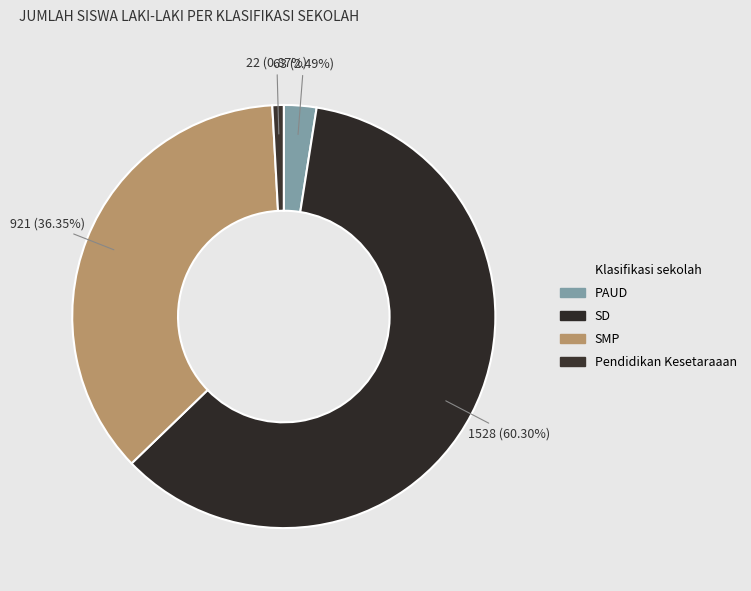

True or false: PAUD accounts for 1% of the total.

False